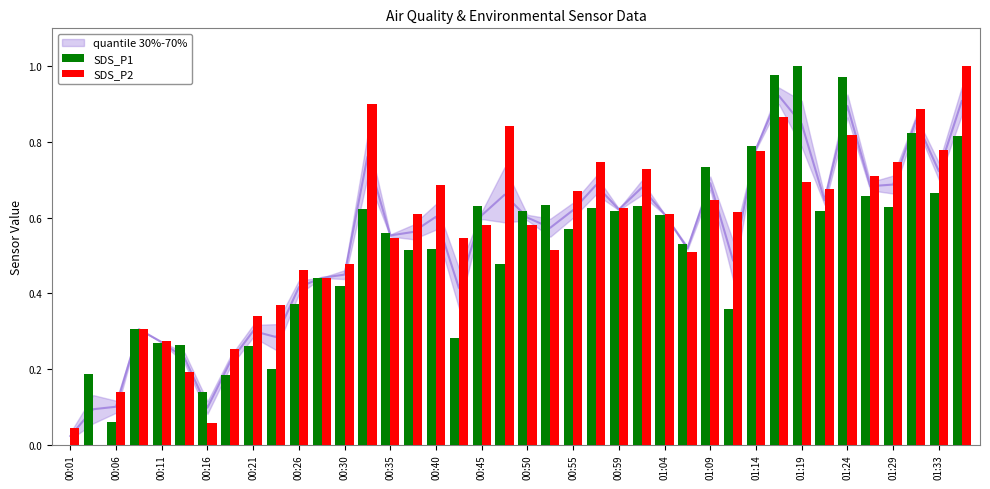

What are all the series names shown in the legend?

SDS_P1, SDS_P2